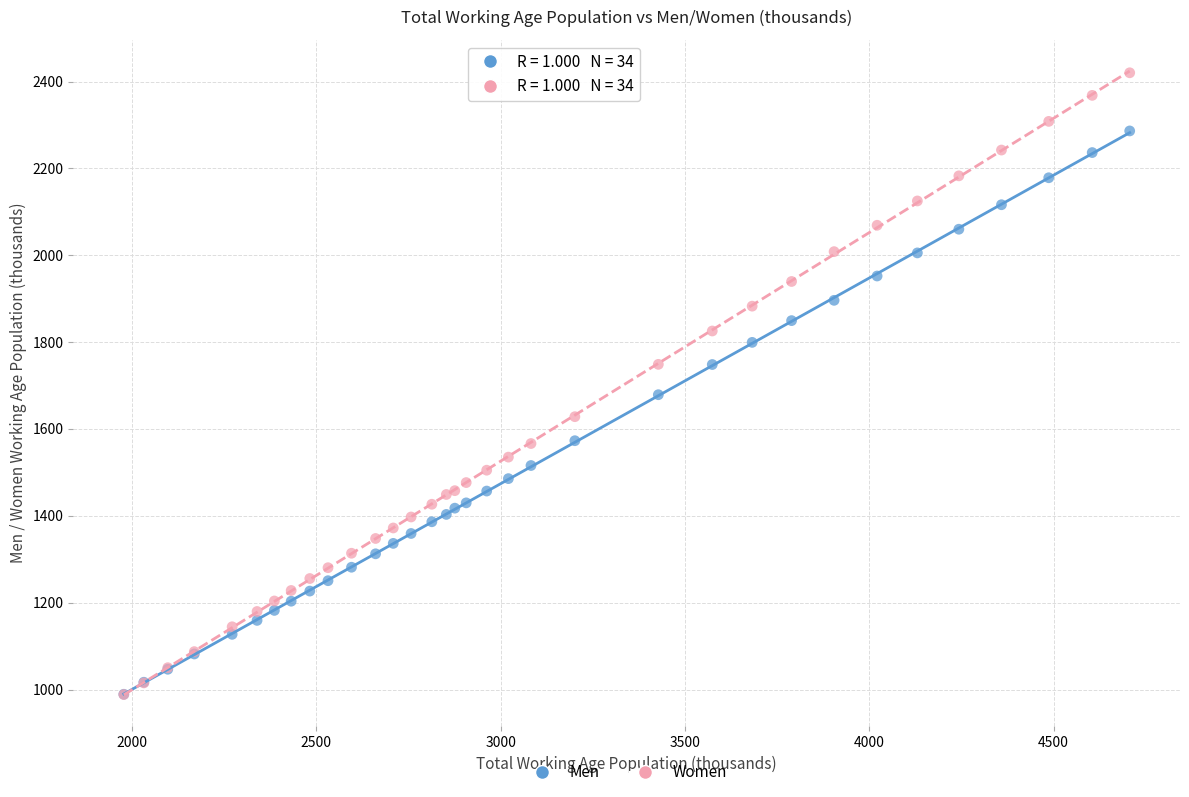

What are all the series names shown in the legend?

Men, Women